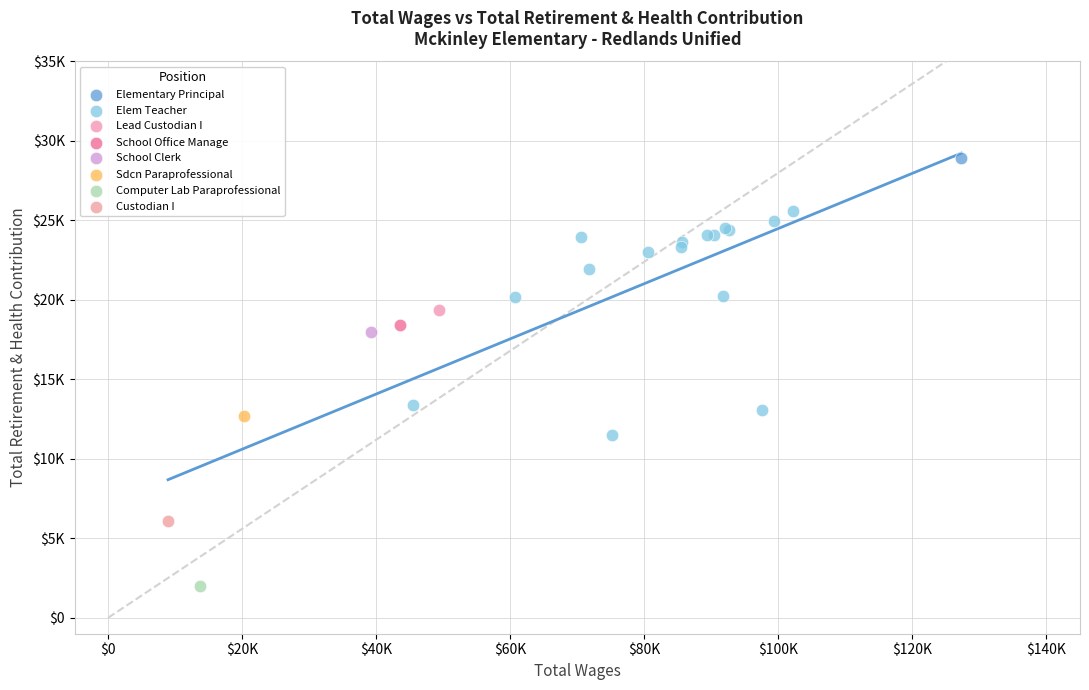

What are all the series names shown in the legend?

Elementary Principal, Elem Teacher, Lead Custodian I, School Office Manage, School Clerk, Sdcn Paraprofessional, Computer Lab Paraprofessional, Custodian I